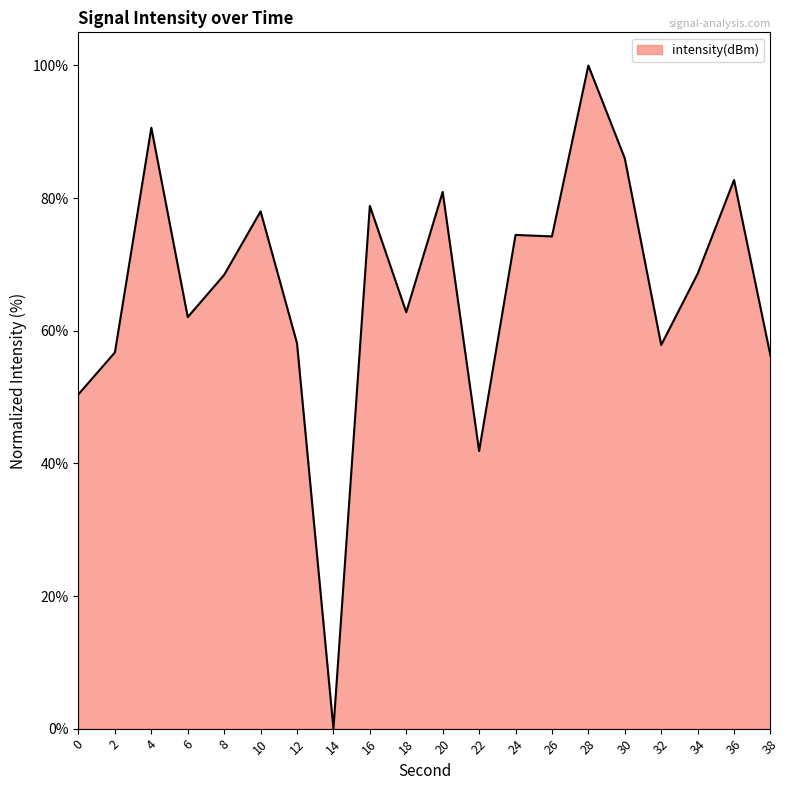

What is the difference between the values at 18 and 14?

62.8